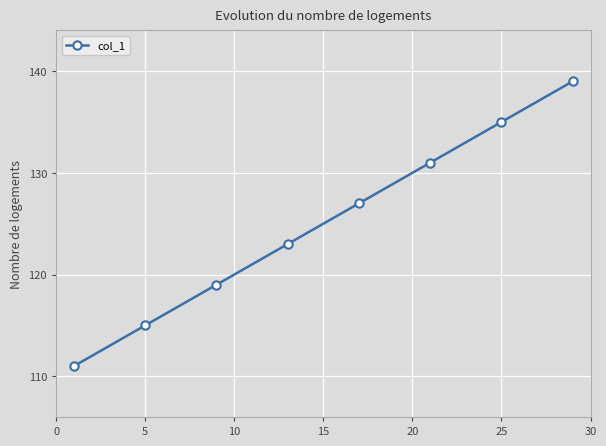

What is the maximum value shown in the chart?

139